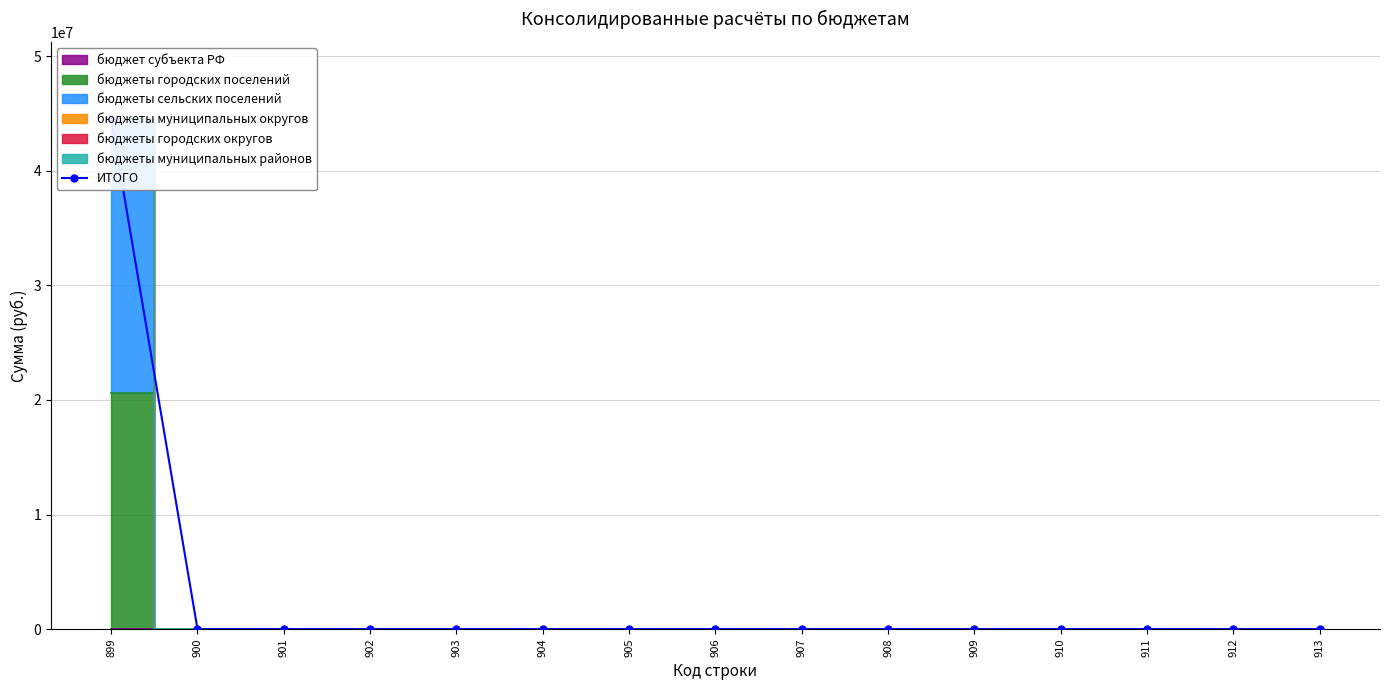

The value at 904 is 0.0. True or false?

True